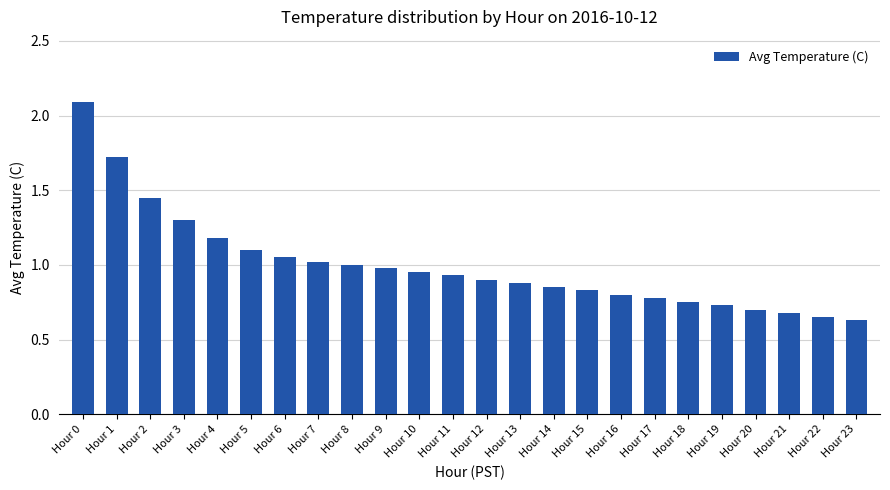

Is it true that the value at Hour 16 is 0.8?

True